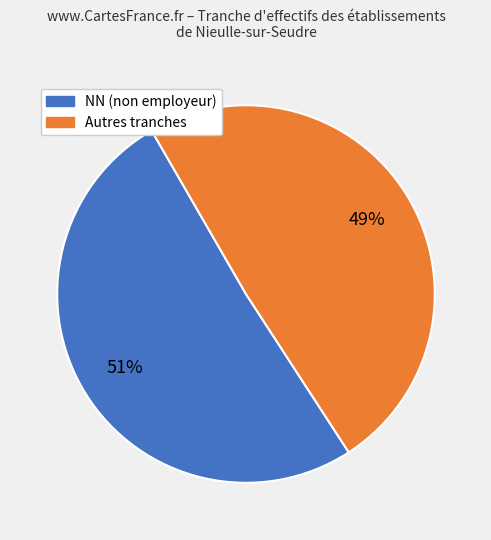

To the nearest percent, what is the difference between the largest and smallest slice percentages?

2%